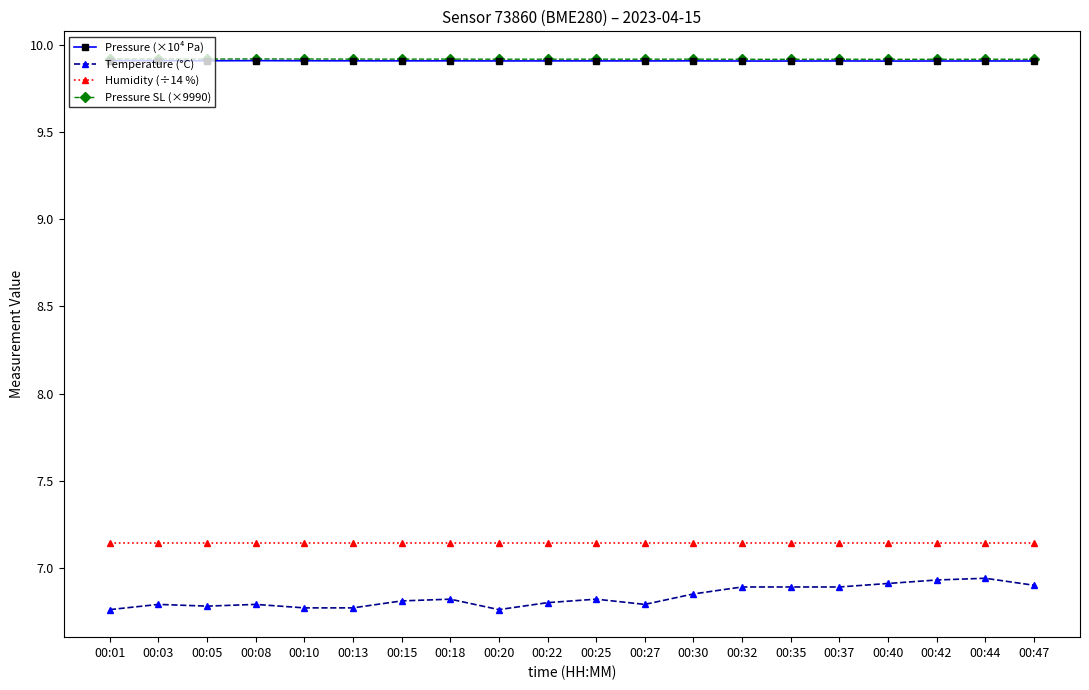

What is the maximum value shown in the chart?

9.9